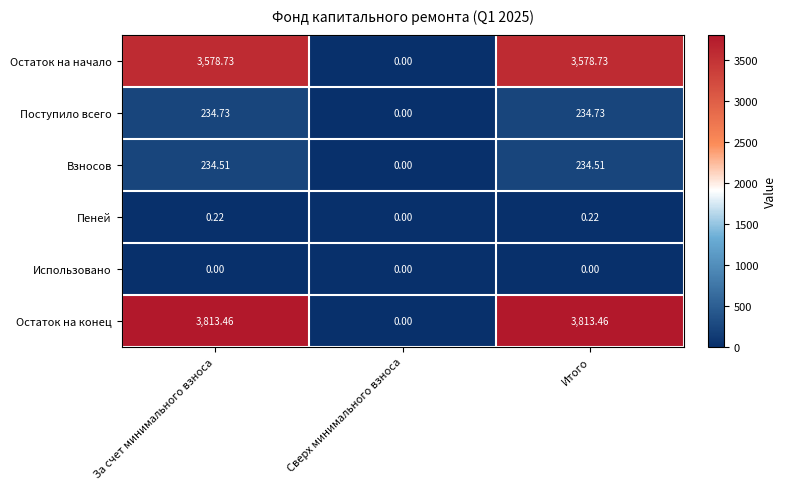

Which category has the lowest value in the Остаток на начало series?

Сверх минимального взноса